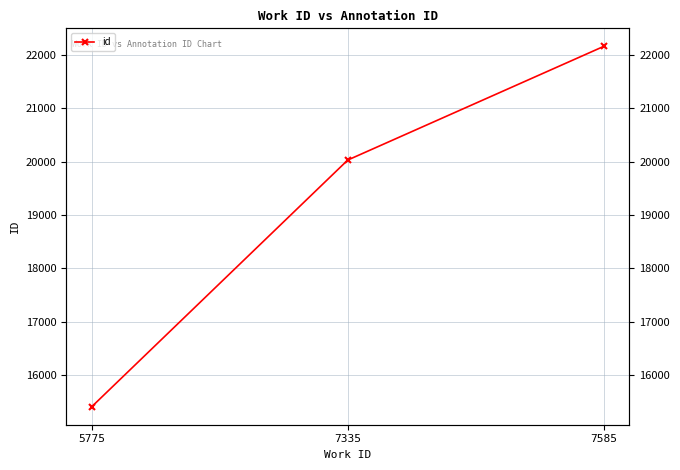

What is the value of the 1st point from the left?

15404